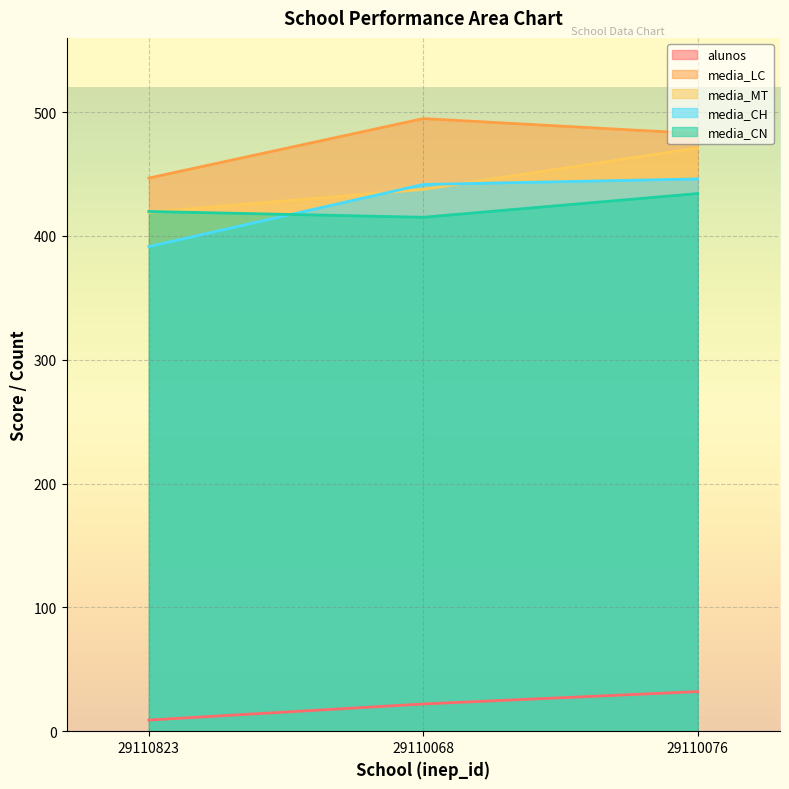

Rank the series by their maximum value, from lowest to highest.

alunos, media_CN, media_CH, media_MT, media_LC